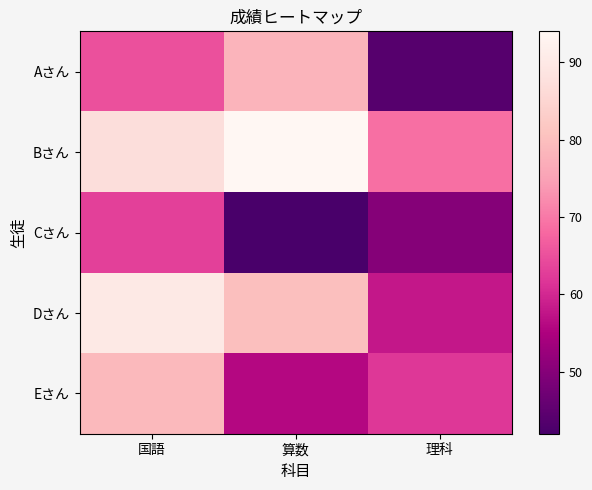

What is the minimum value shown in the chart?

42